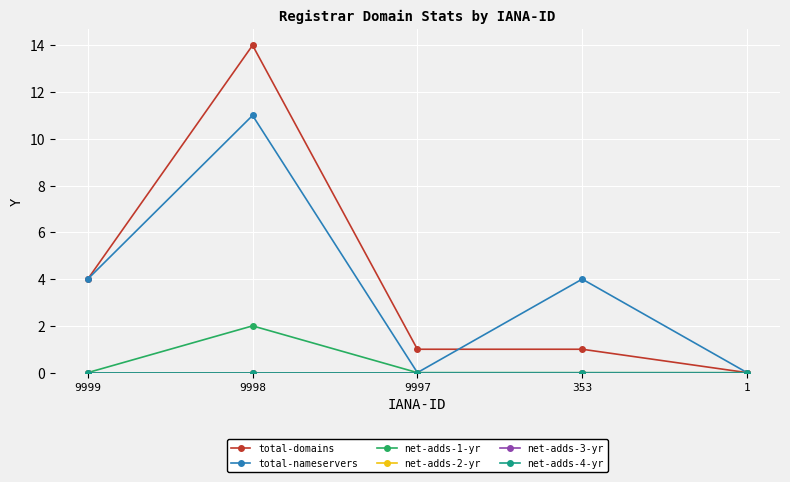

Is this an area chart (filled region under the line)?

No